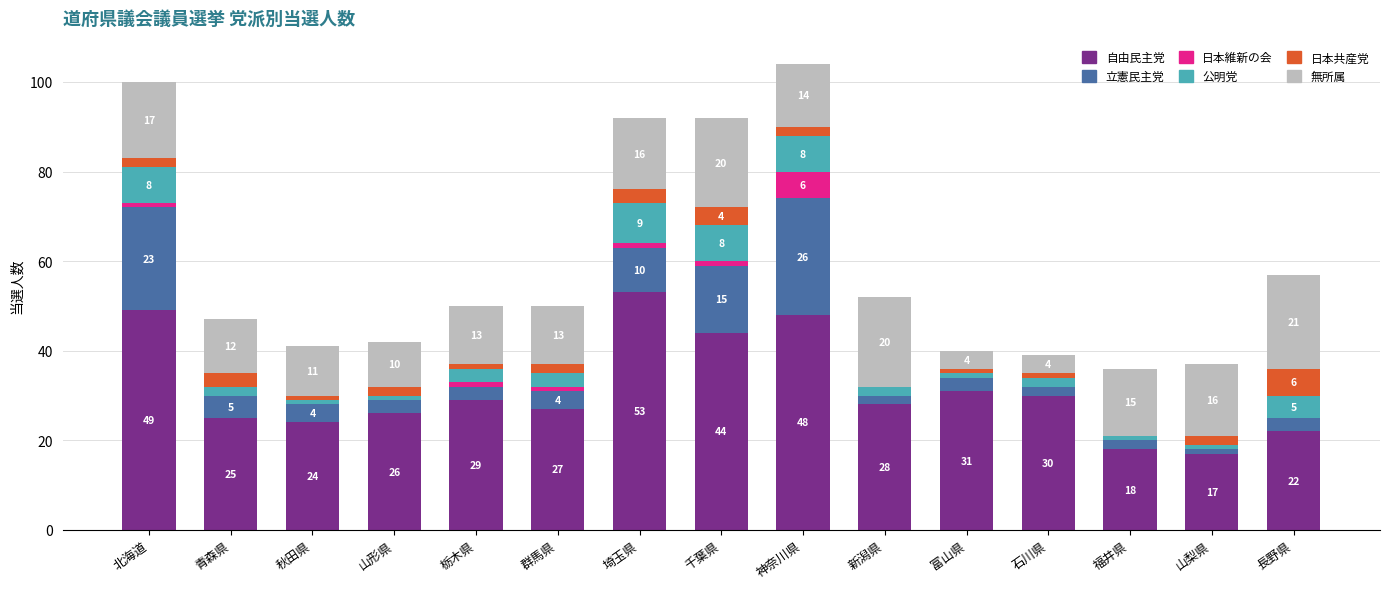

What is the total value across all series at 北海道?

100